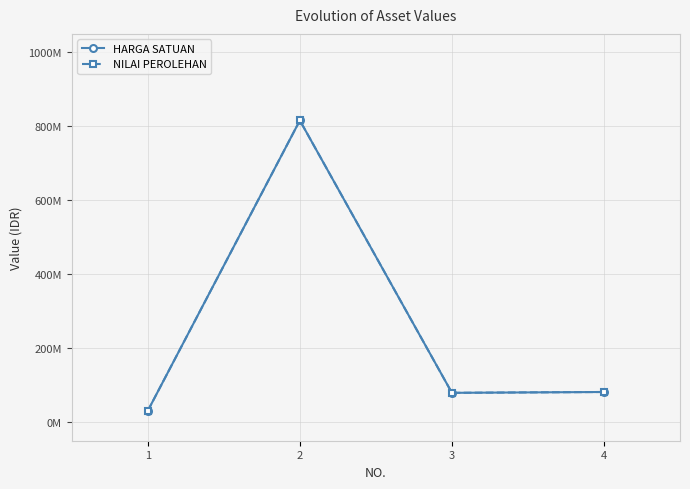

Where is NILAI PEROLEHAN nearest to the value 423500000?

4